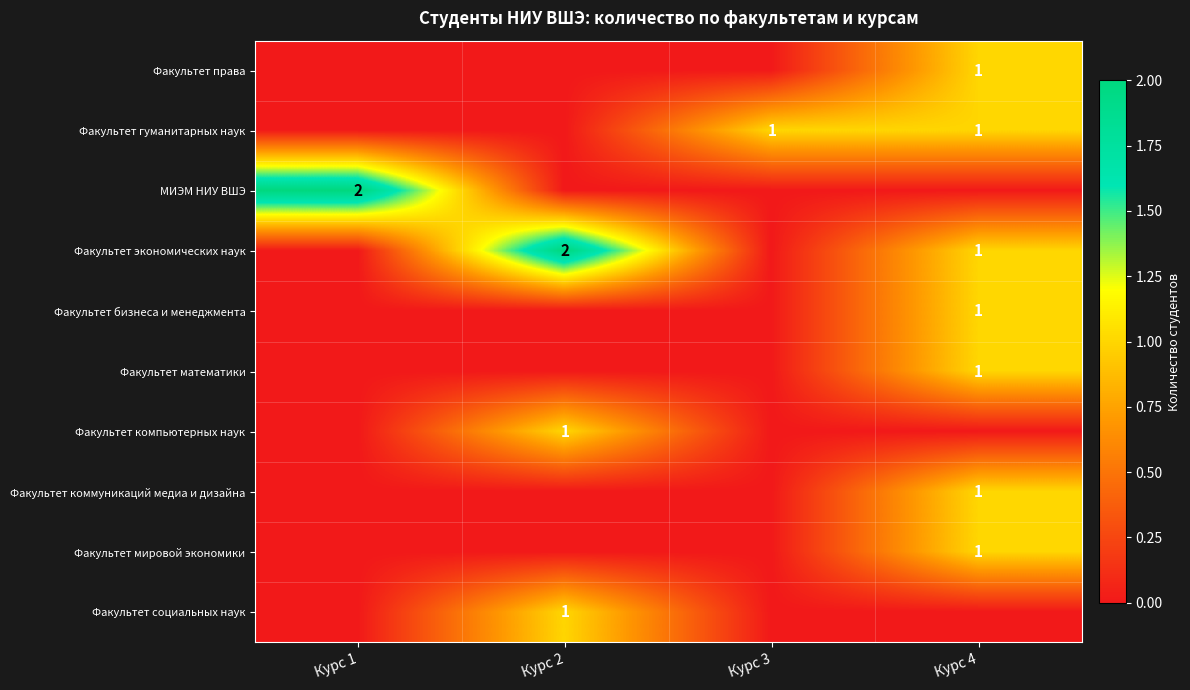

Is it true that Факультет экономических наук equals 3 at Курс 2?

False